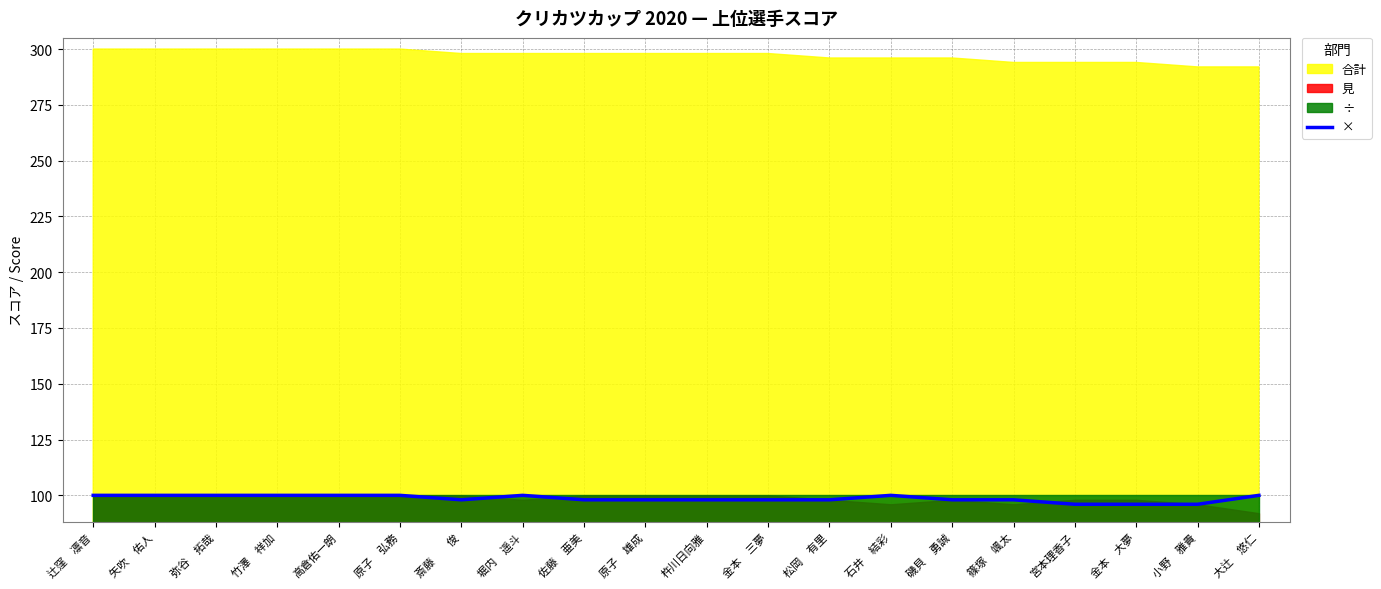

What is the difference between the second highest and second lowest values?

4